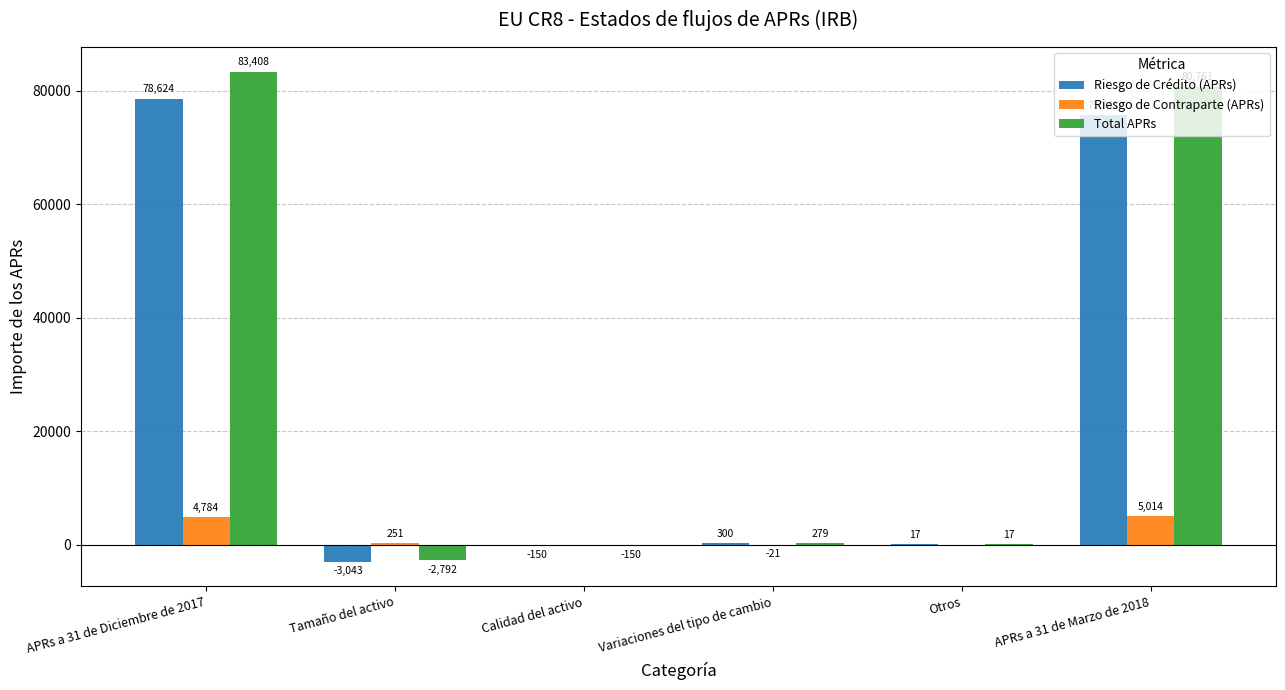

Which category has the highest value across all series?

APRs a 31 de Diciembre de 2017